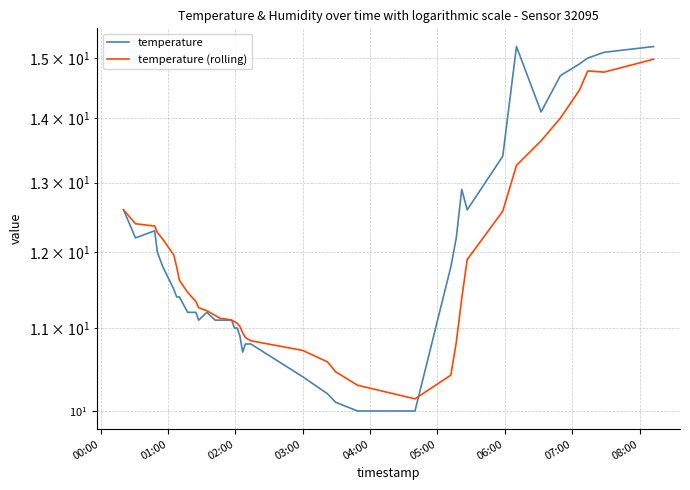

How many categories are shown in the chart?

40